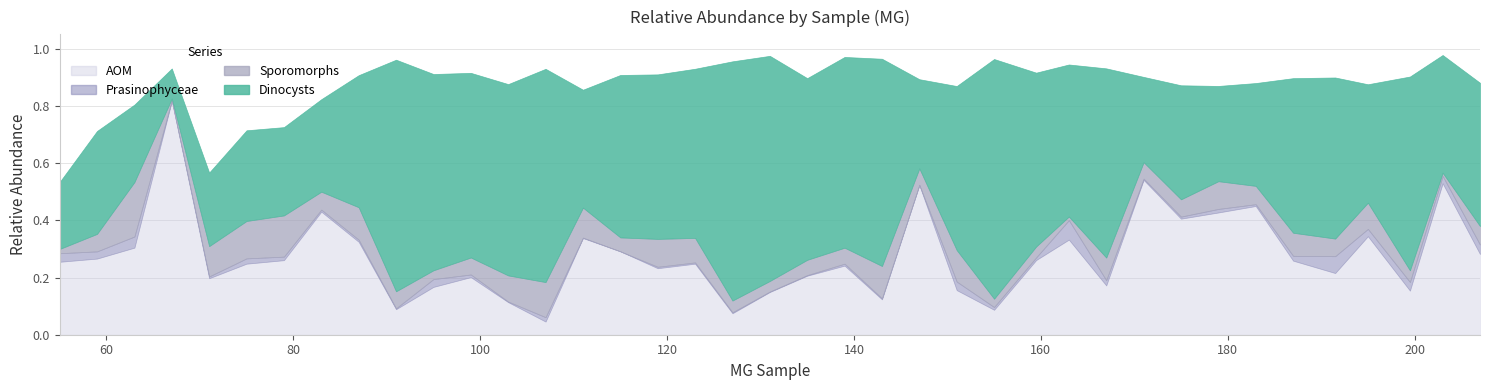

What is the difference between the second highest and minimum values in the Sporomorphs series?

0.1